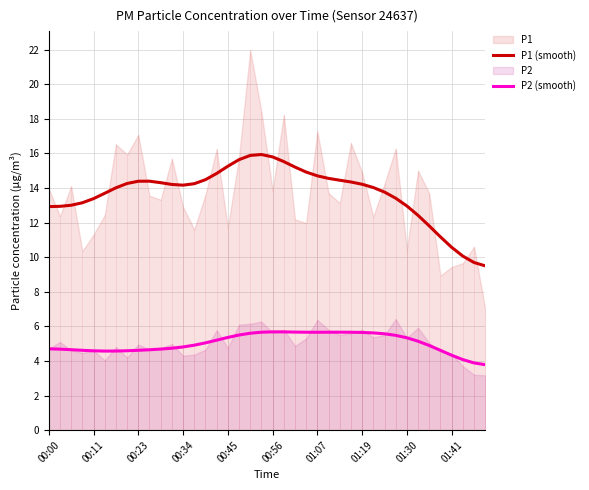

True or false: P2 (smooth) and P1 (smooth) intersect in this chart.

False